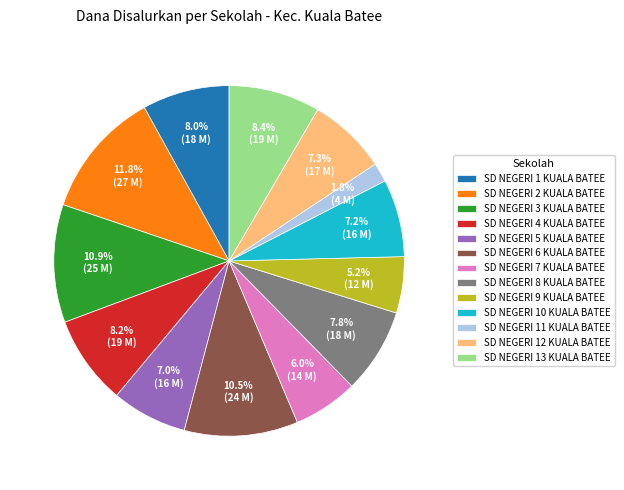

What percentage do SD NEGERI 13 KUALA BATEE and SD NEGERI 12 KUALA BATEE together represent?

15.7%